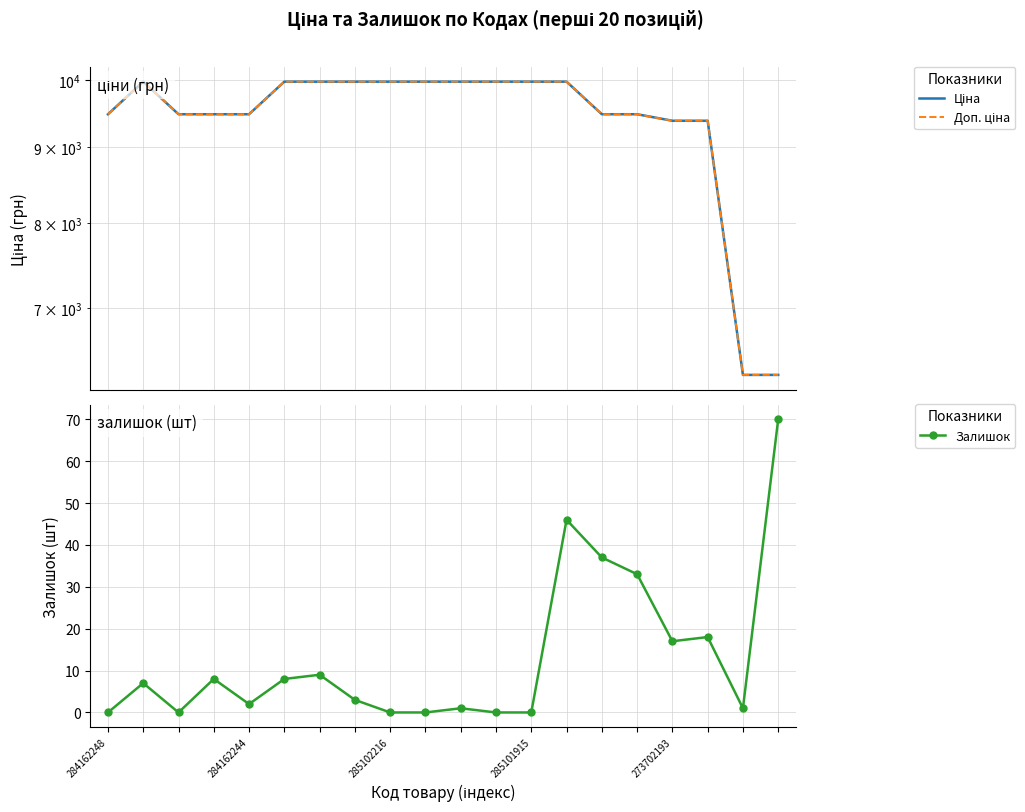

Is it true that Доп. ціна equals 5117.9 at 7?

False